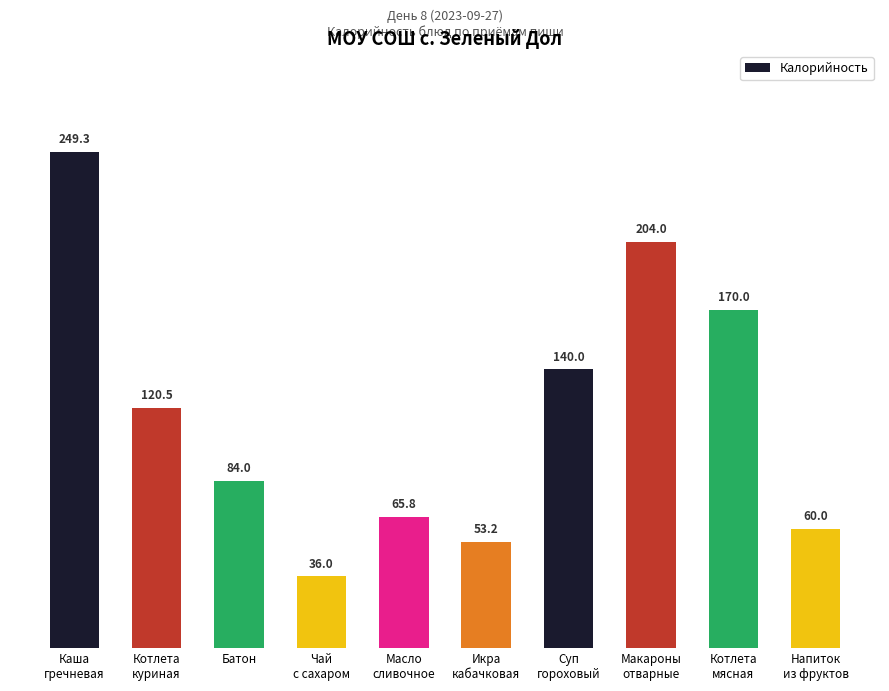

Count the number of values greater than 120.

5